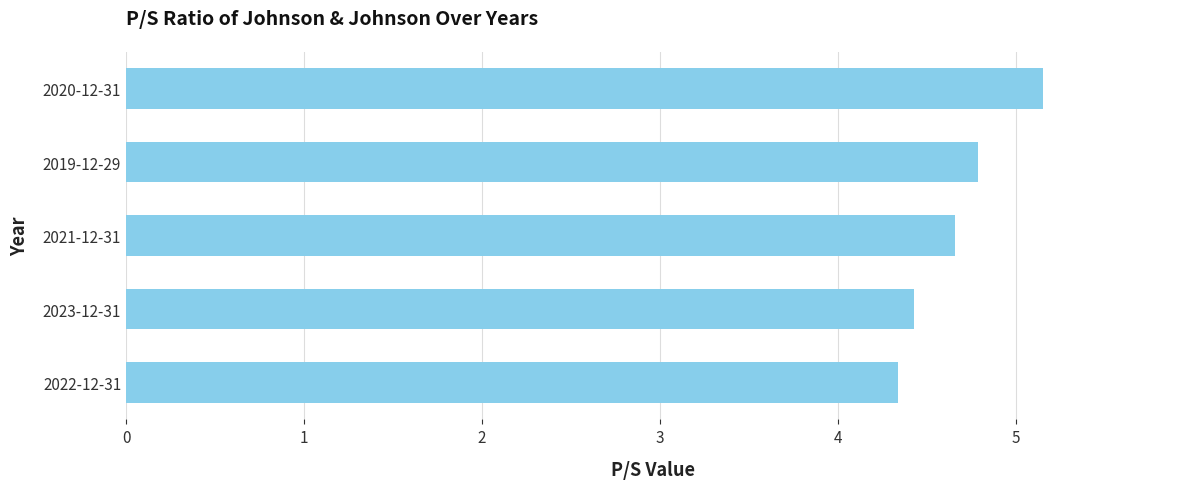

What is the maximum value shown in the chart?

5.2